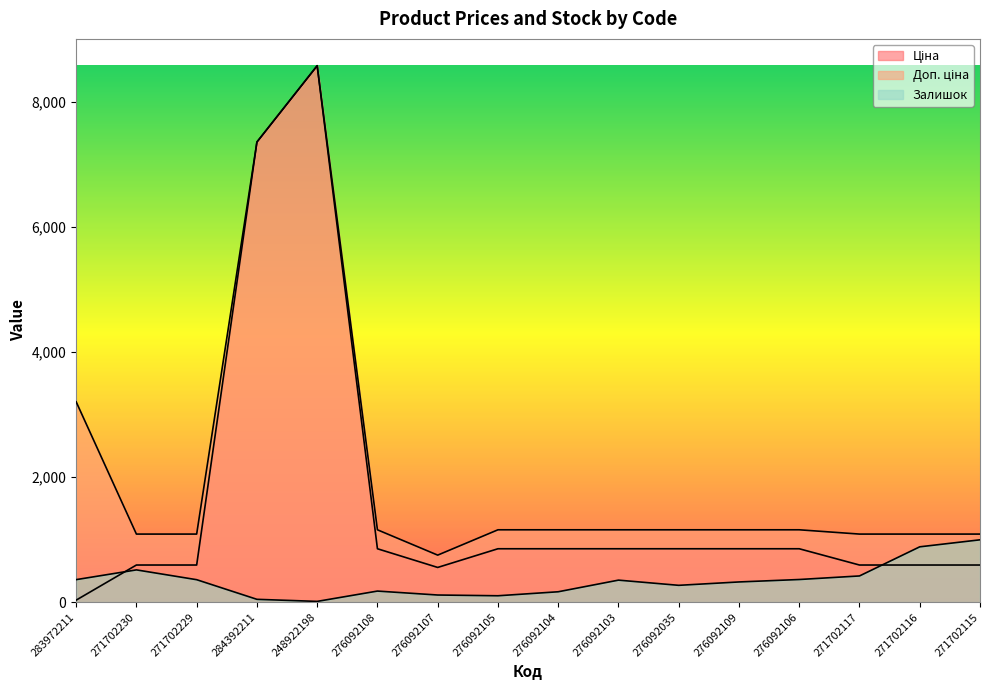

How many intersections are there between Залишок and Ціна?

2